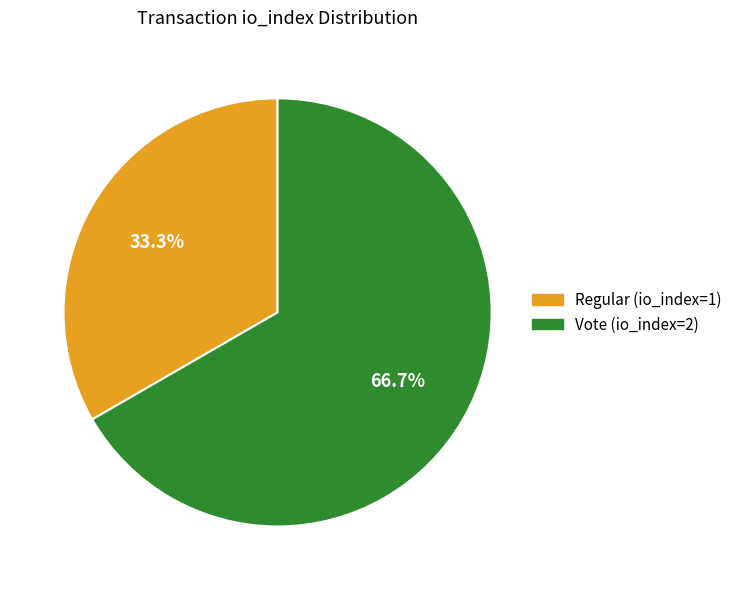

Which slice is the largest?

Vote (io_index=2)